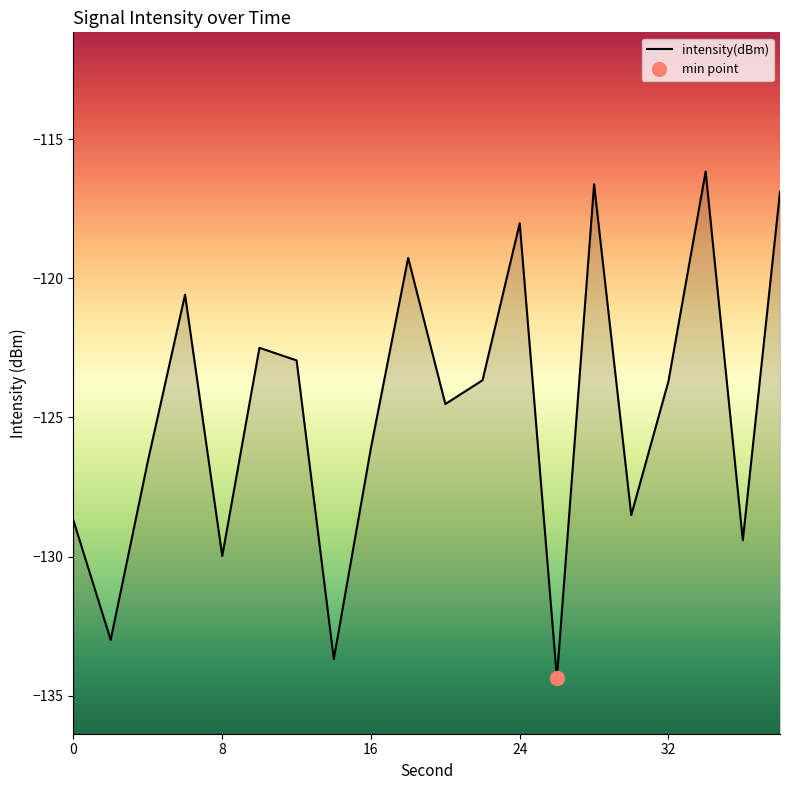

What is the maximum value for intensity(dBm)?

-116.2